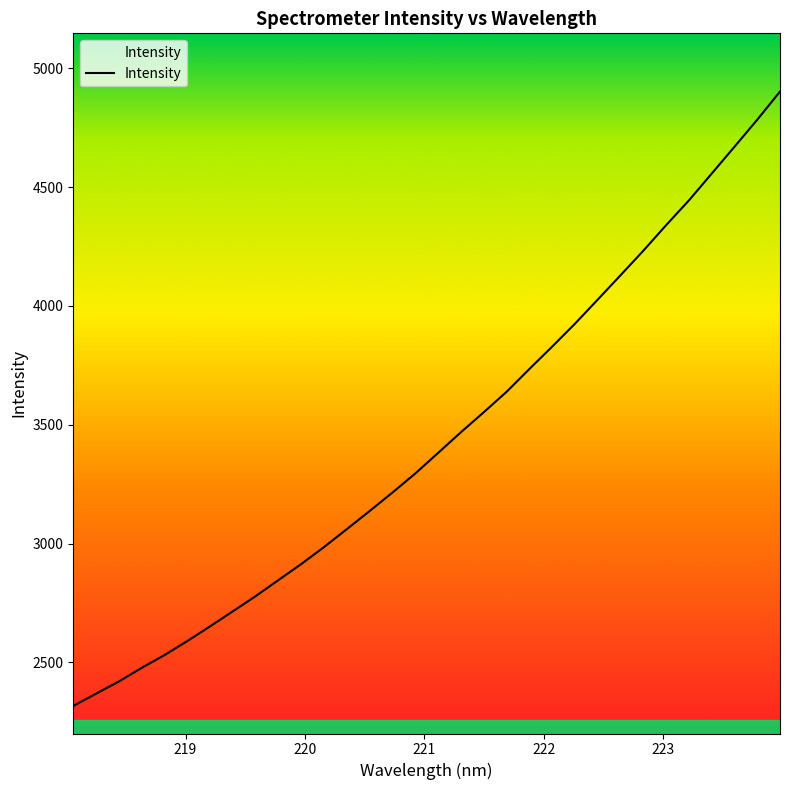

What is the average value?

3435.3